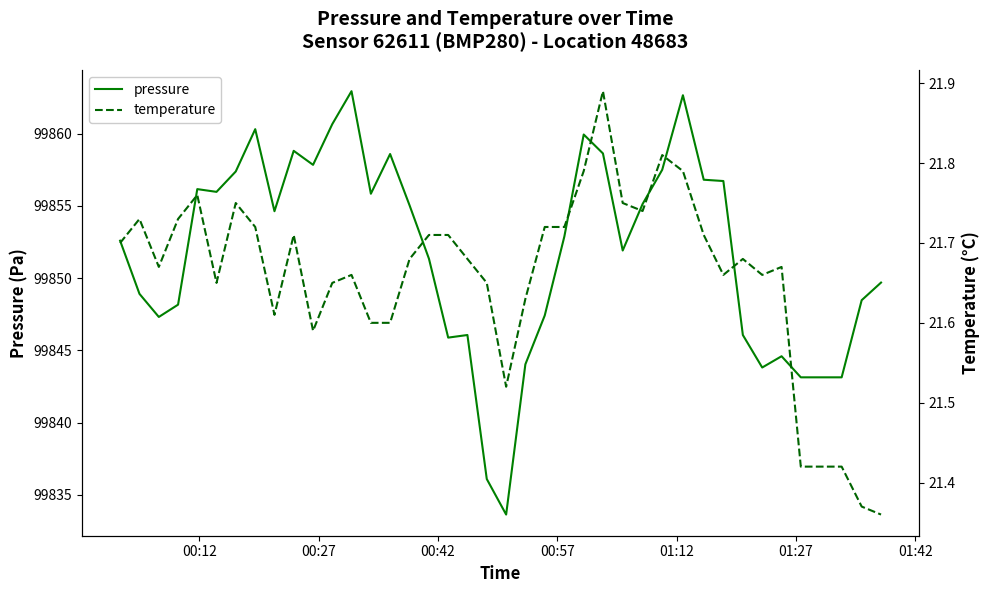

Count the number of categories in the chart.

40